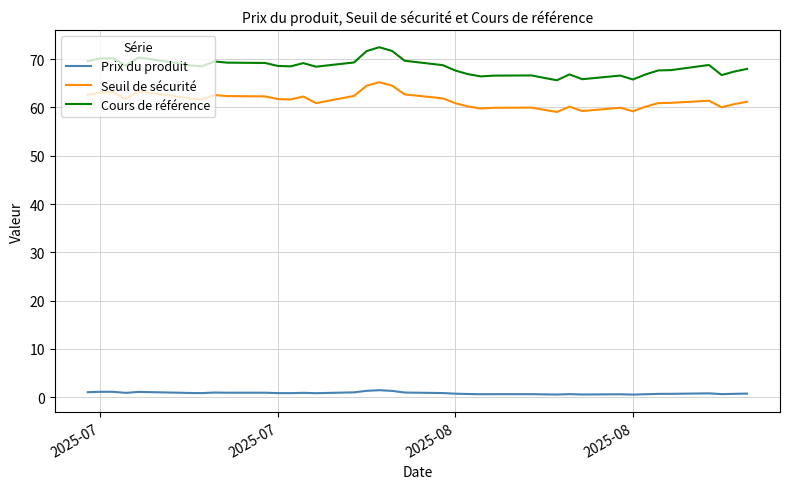

Which series has the largest total across all categories?

Cours de référence